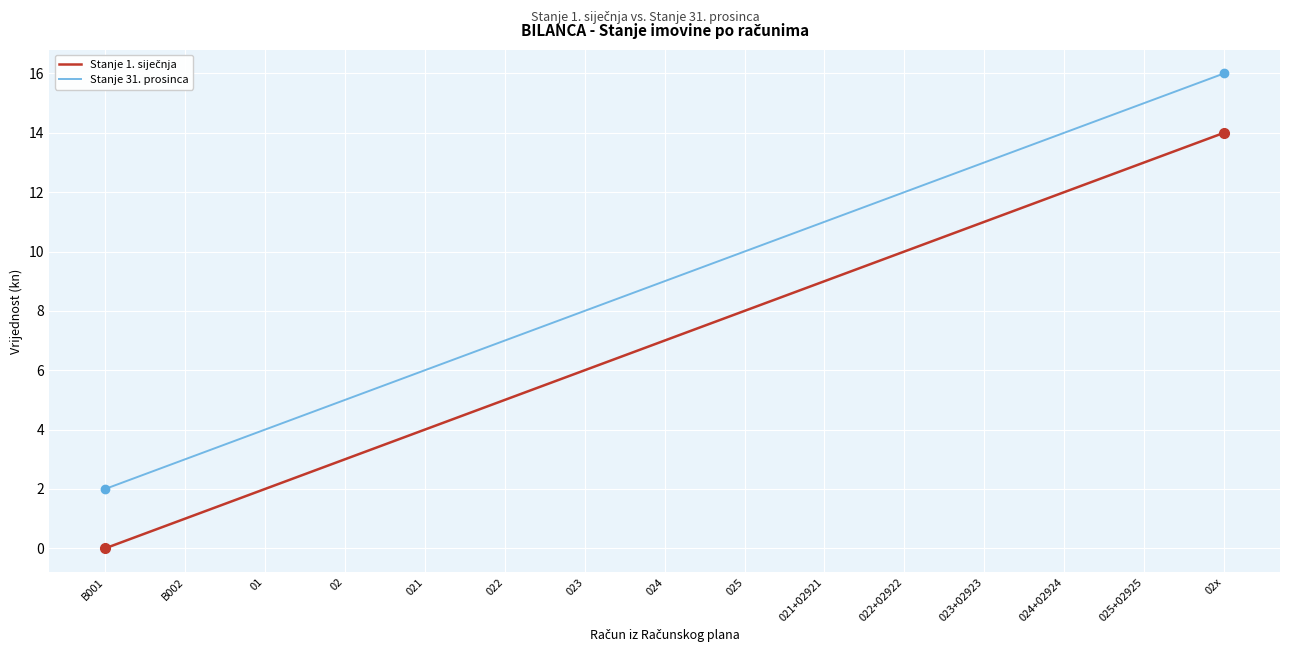

What is the maximum value for Stanje 31. prosinca?

16